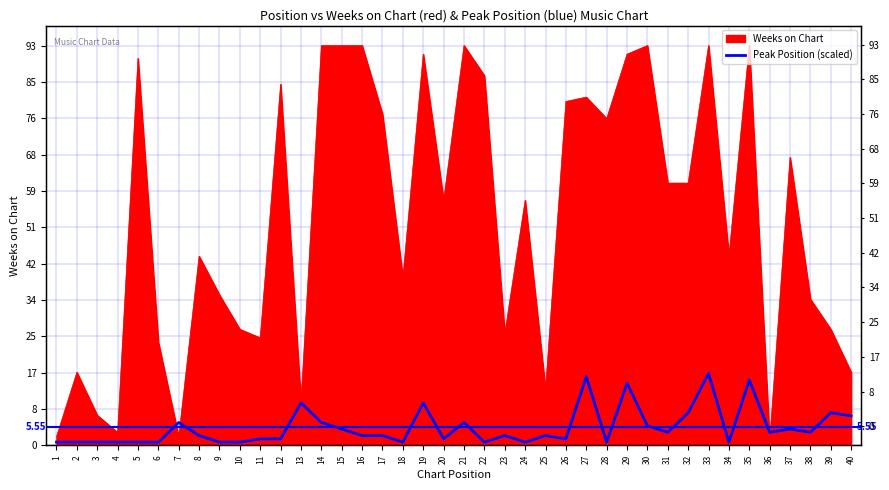

What is the smallest value displayed?

0.8